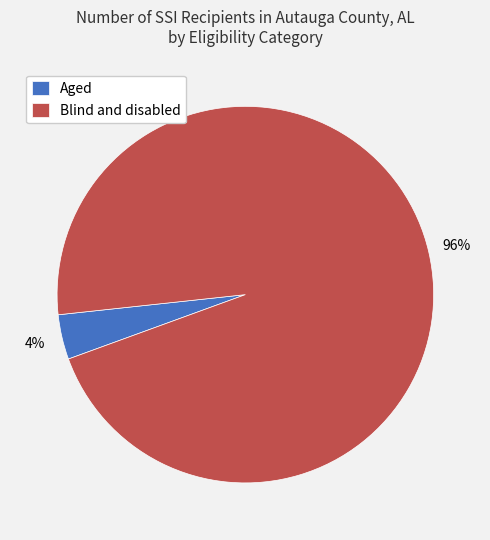

Which slice is the smallest?

Aged